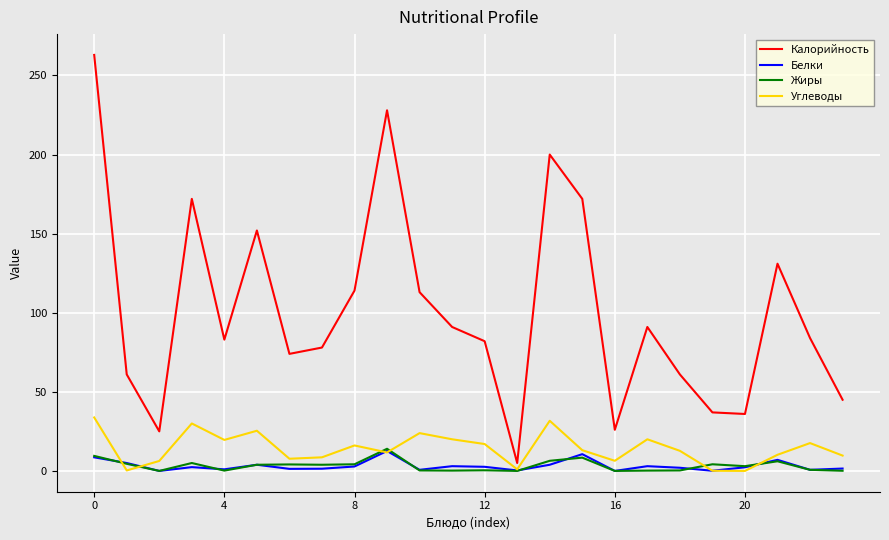

What is the greatest value displayed?

263.0